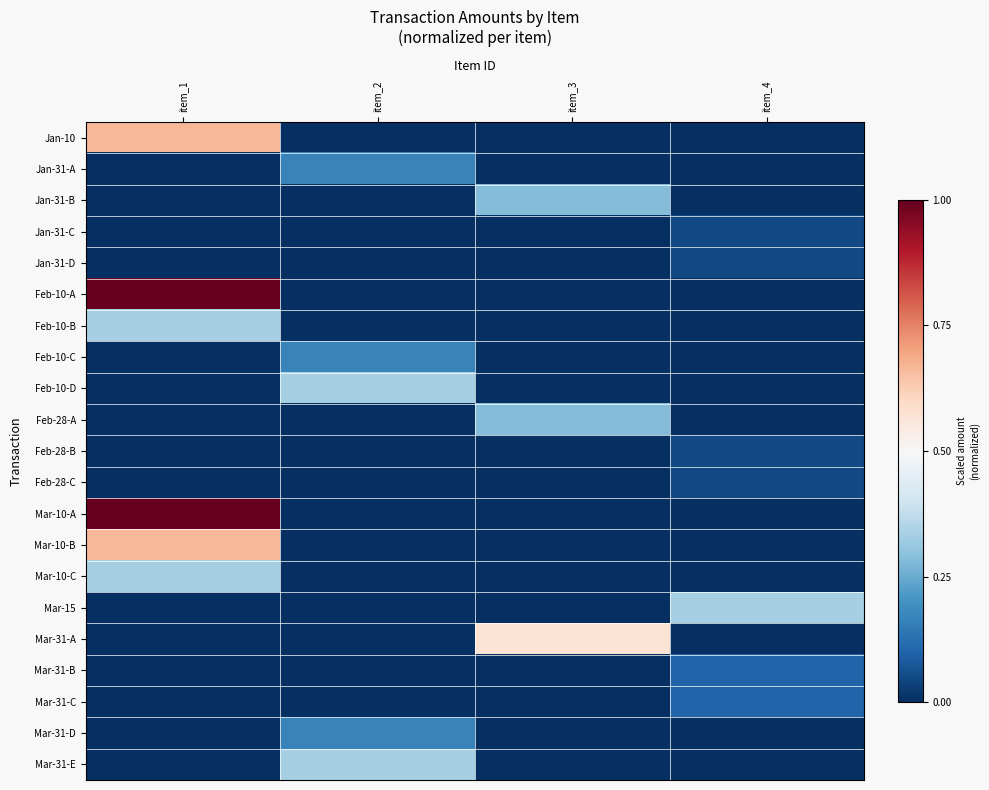

Reading left to right, what are all the values shown in this chart?

Jan-10: item_1=0.7	item_2=0.0	item_3=0.0	item_4=0.0
Jan-31-A: item_1=0.0	item_2=0.2	item_3=0.0	item_4=0.0
Jan-31-B: item_1=0.0	item_2=0.0	item_3=0.3	item_4=0.0
Jan-31-C: item_1=0.0	item_2=0.0	item_3=0.0	item_4=0.1
Jan-31-D: item_1=0.0	item_2=0.0	item_3=0.0	item_4=0.1
Feb-10-A: item_1=1.0	item_2=0.0	item_3=0.0	item_4=0.0
Feb-10-B: item_1=0.3	item_2=0.0	item_3=0.0	item_4=0.0
Feb-10-C: item_1=0.0	item_2=0.2	item_3=0.0	item_4=0.0
Feb-10-D: item_1=0.0	item_2=0.3	item_3=0.0	item_4=0.0
Feb-28-A: item_1=0.0	item_2=0.0	item_3=0.3	item_4=0.0
Feb-28-B: item_1=0.0	item_2=0.0	item_3=0.0	item_4=0.1
Feb-28-C: item_1=0.0	item_2=0.0	item_3=0.0	item_4=0.1
Mar-10-A: item_1=1.0	item_2=0.0	item_3=0.0	item_4=0.0
Mar-10-B: item_1=0.7	item_2=0.0	item_3=0.0	item_4=0.0
Mar-10-C: item_1=0.3	item_2=0.0	item_3=0.0	item_4=0.0
Mar-15: item_1=0.0	item_2=0.0	item_3=0.0	item_4=0.3
Mar-31-A: item_1=0.0	item_2=0.0	item_3=0.6	item_4=0.0
Mar-31-B: item_1=0.0	item_2=0.0	item_3=0.0	item_4=0.1
Mar-31-C: item_1=0.0	item_2=0.0	item_3=0.0	item_4=0.1
Mar-31-D: item_1=0.0	item_2=0.2	item_3=0.0	item_4=0.0
Mar-31-E: item_1=0.0	item_2=0.3	item_3=0.0	item_4=0.0